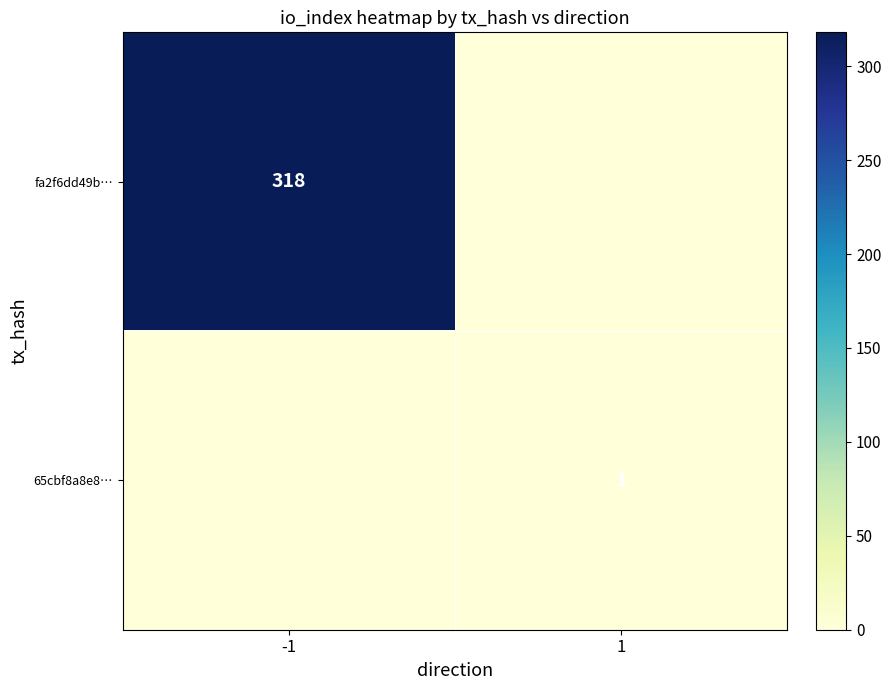

Is it true that fa2f6dd49b… equals 562 at -1?

False